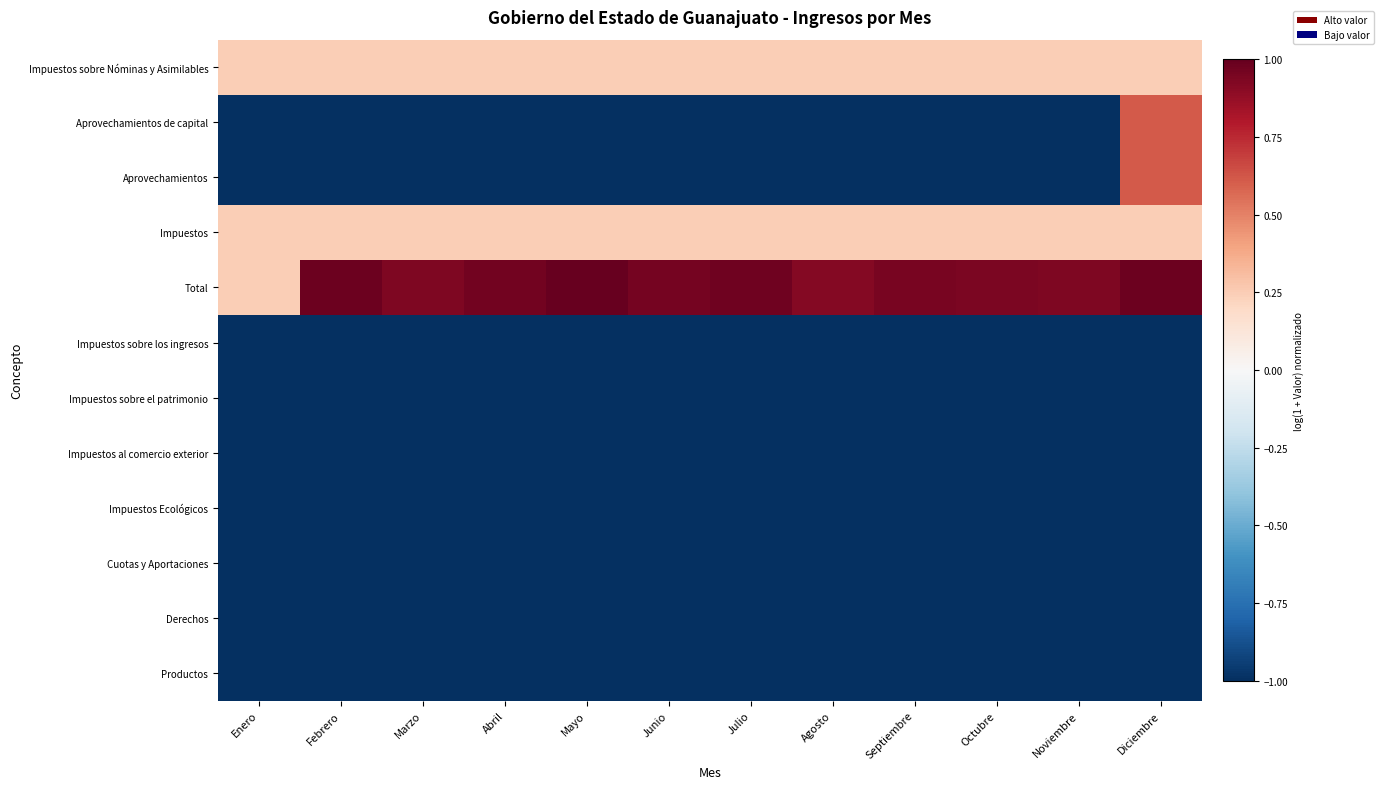

Reading left to right, what are all the values shown in this chart?

Impuestos sobre Nóminas y Asimilables: Enero=0.2	Febrero=0.2	Marzo=0.2	Abril=0.2	Mayo=0.2	Junio=0.2	Julio=0.2	Agosto=0.2	Septiembre=0.2	Octubre=0.2	Noviembre=0.2	Diciembre=0.2
Aprovechamientos de capital: Enero=-1.0	Febrero=-1.0	Marzo=-1.0	Abril=-1.0	Mayo=-1.0	Junio=-1.0	Julio=-1.0	Agosto=-1.0	Septiembre=-1.0	Octubre=-1.0	Noviembre=-1.0	Diciembre=0.6
Aprovechamientos: Enero=-1.0	Febrero=-1.0	Marzo=-1.0	Abril=-1.0	Mayo=-1.0	Junio=-1.0	Julio=-1.0	Agosto=-1.0	Septiembre=-1.0	Octubre=-1.0	Noviembre=-1.0	Diciembre=0.6
Impuestos: Enero=0.2	Febrero=0.2	Marzo=0.2	Abril=0.2	Mayo=0.2	Junio=0.2	Julio=0.2	Agosto=0.2	Septiembre=0.2	Octubre=0.2	Noviembre=0.2	Diciembre=0.2
Total: Enero=0.2	Febrero=1.0	Marzo=0.9	Abril=1.0	Mayo=1.0	Junio=1.0	Julio=1.0	Agosto=0.9	Septiembre=1.0	Octubre=0.9	Noviembre=0.9	Diciembre=1.0
Impuestos sobre los ingresos: Enero=-1.0	Febrero=-1.0	Marzo=-1.0	Abril=-1.0	Mayo=-1.0	Junio=-1.0	Julio=-1.0	Agosto=-1.0	Septiembre=-1.0	Octubre=-1.0	Noviembre=-1.0	Diciembre=-1.0
Impuestos sobre el patrimonio: Enero=-1.0	Febrero=-1.0	Marzo=-1.0	Abril=-1.0	Mayo=-1.0	Junio=-1.0	Julio=-1.0	Agosto=-1.0	Septiembre=-1.0	Octubre=-1.0	Noviembre=-1.0	Diciembre=-1.0
Impuestos al comercio exterior: Enero=-1.0	Febrero=-1.0	Marzo=-1.0	Abril=-1.0	Mayo=-1.0	Junio=-1.0	Julio=-1.0	Agosto=-1.0	Septiembre=-1.0	Octubre=-1.0	Noviembre=-1.0	Diciembre=-1.0
Impuestos Ecológicos: Enero=-1.0	Febrero=-1.0	Marzo=-1.0	Abril=-1.0	Mayo=-1.0	Junio=-1.0	Julio=-1.0	Agosto=-1.0	Septiembre=-1.0	Octubre=-1.0	Noviembre=-1.0	Diciembre=-1.0
Cuotas y Aportaciones: Enero=-1.0	Febrero=-1.0	Marzo=-1.0	Abril=-1.0	Mayo=-1.0	Junio=-1.0	Julio=-1.0	Agosto=-1.0	Septiembre=-1.0	Octubre=-1.0	Noviembre=-1.0	Diciembre=-1.0
Derechos: Enero=-1.0	Febrero=-1.0	Marzo=-1.0	Abril=-1.0	Mayo=-1.0	Junio=-1.0	Julio=-1.0	Agosto=-1.0	Septiembre=-1.0	Octubre=-1.0	Noviembre=-1.0	Diciembre=-1.0
Productos: Enero=-1.0	Febrero=-1.0	Marzo=-1.0	Abril=-1.0	Mayo=-1.0	Junio=-1.0	Julio=-1.0	Agosto=-1.0	Septiembre=-1.0	Octubre=-1.0	Noviembre=-1.0	Diciembre=-1.0